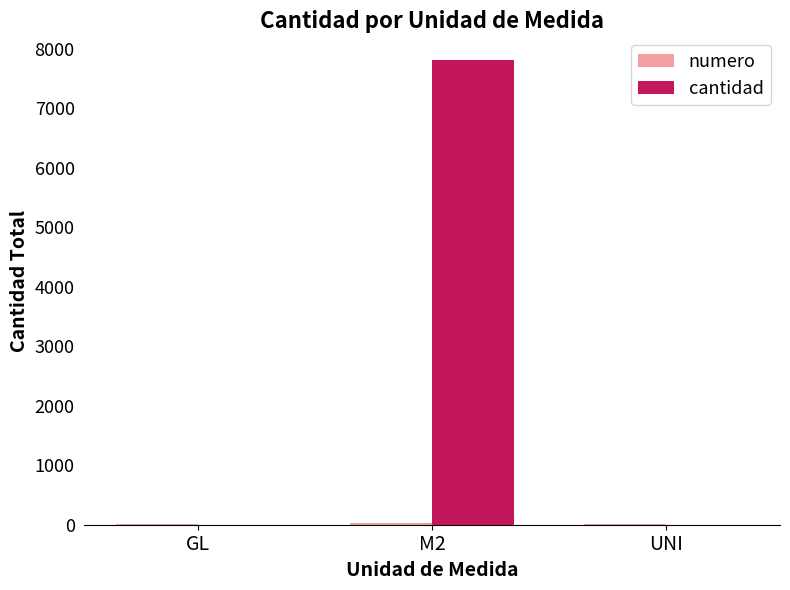

At which category is the sum across all series the highest?

M2